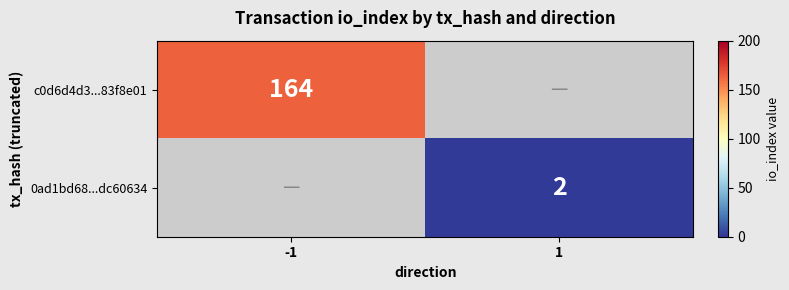

Between 1 and -1, which is larger?

-1